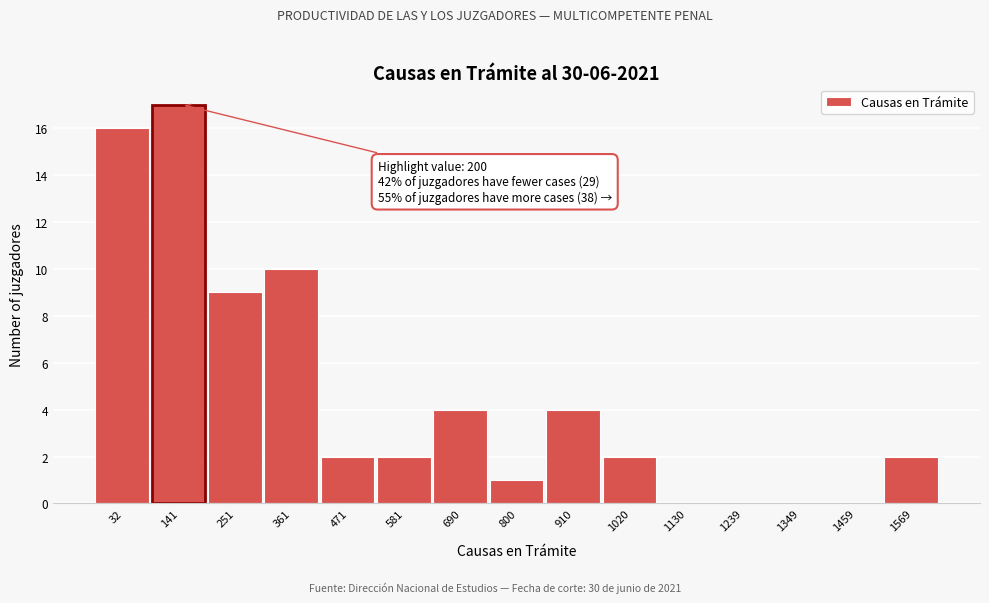

Reading left to right, transcribe all the data shown in this chart.

32=16	141=17	251=9	361=10	471=2	581=2	690=4	800=1	910=4	1020=2	1130=0	1239=0	1349=0	1459=0	1569=2